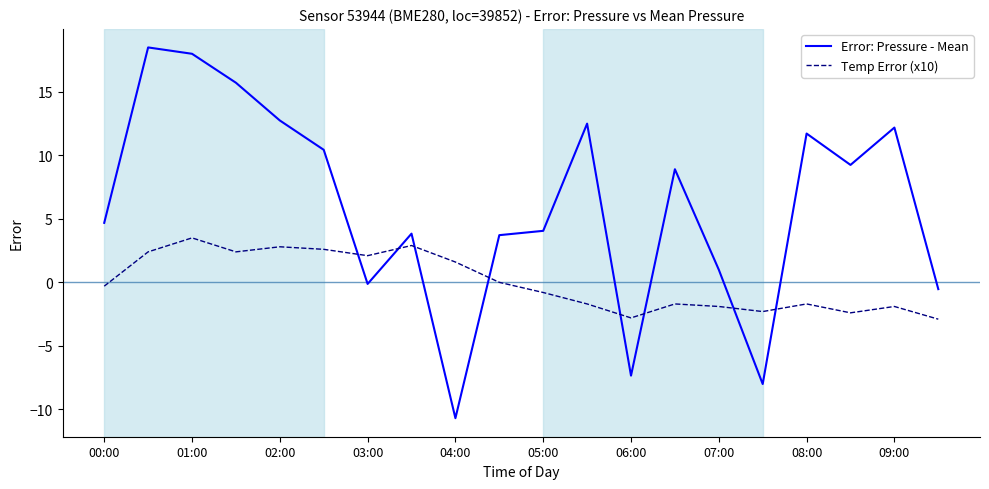

How many times do Temp Error (x10) and Error: Pressure - Mean cross each other?

8